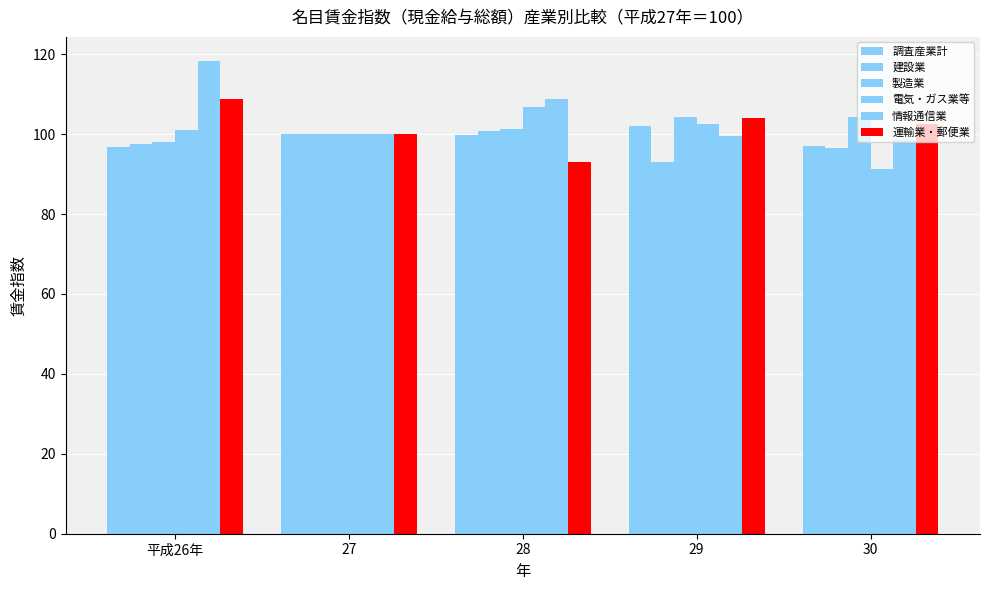

How many values in the 運輸業・郵便業 series are below 102?

2